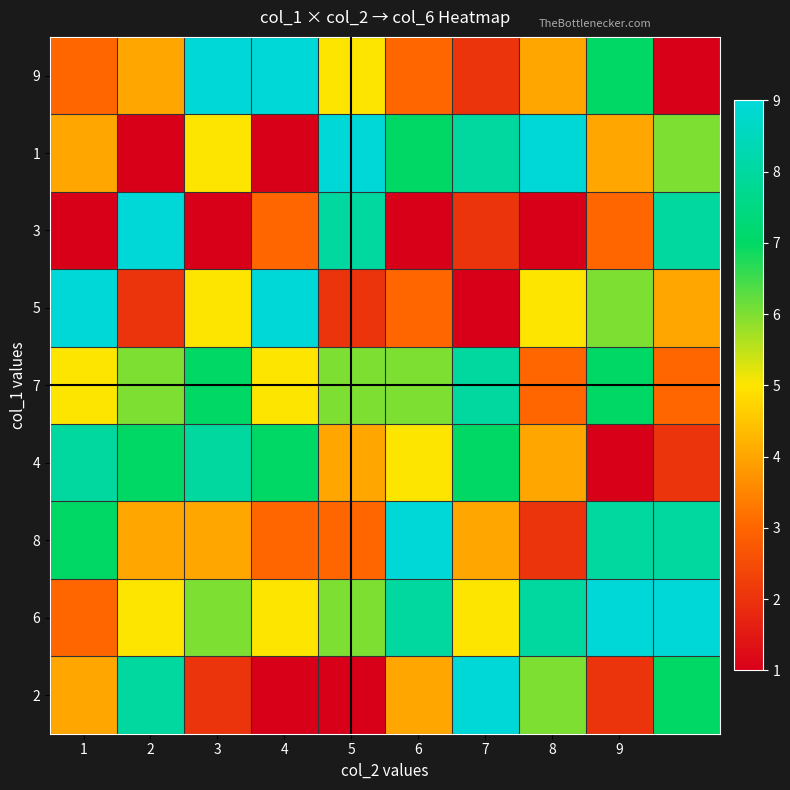

Reading left to right, list all the values displayed in this chart.

9: 3	4	9	9	5	3	2	4	7	1
1: 4	1	5	1	9	7	8	9	4	6
3: 1	9	1	3	8	1	2	1	3	8
5: 9	2	5	9	2	3	1	5	6	4
7: 5	6	7	5	6	6	8	3	7	3
4: 8	7	8	7	4	5	7	4	1	2
8: 7	4	4	3	3	9	4	2	8	8
6: 3	5	6	5	6	8	5	8	9	9
2: 4	8	2	1	1	4	9	6	2	7